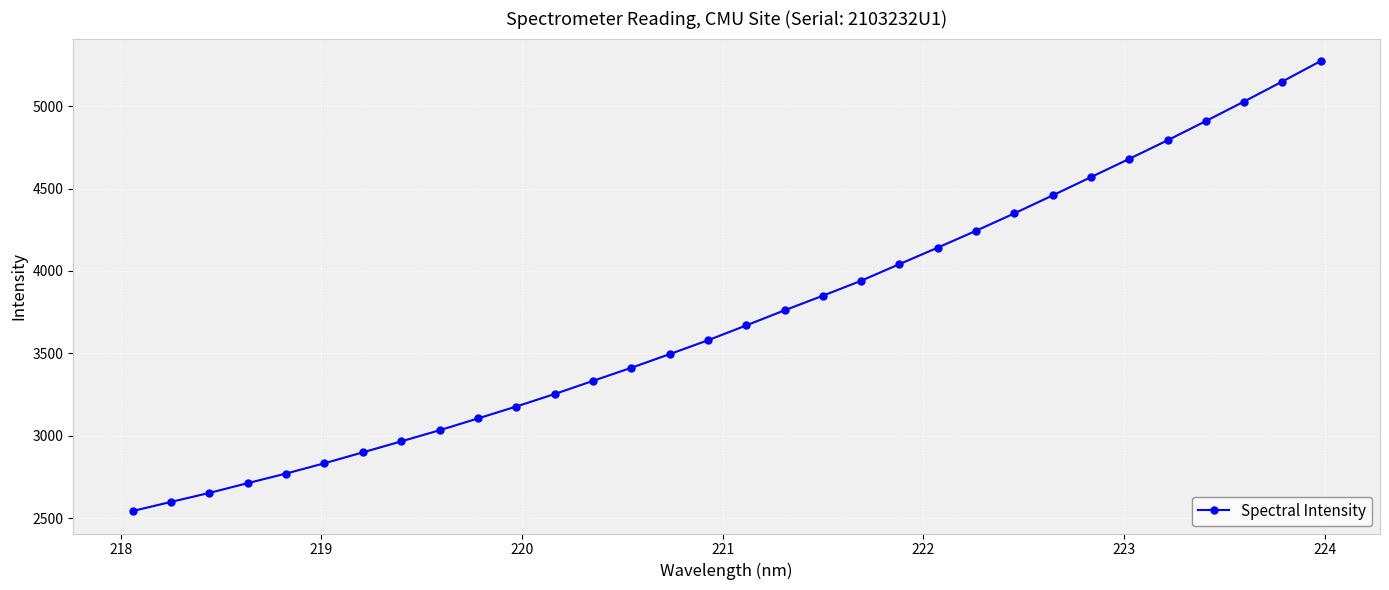

What is the maximum value shown in the chart?

5273.7